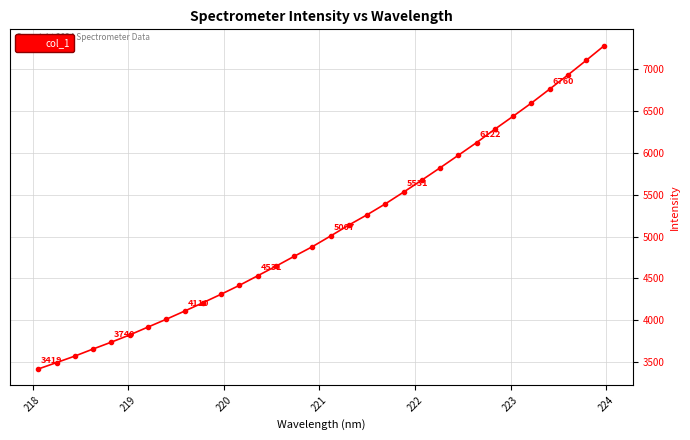

Reading left to right, what are all the values shown in this chart?

3418.8	3495.3	3572.8	3657.5	3739.8	3825.4	3919.2	4012.5	4109.6	4209.0	4311.1	4417.1	4531.2	4645.5	4763.8	4879.1	5007.0	5137.6	5260.4	5391.0	5531.2	5674.7	5821.5	5971.1	6122.5	6282.3	6436.7	6594.0	6760.4	6928.9	7102.9	7280.4